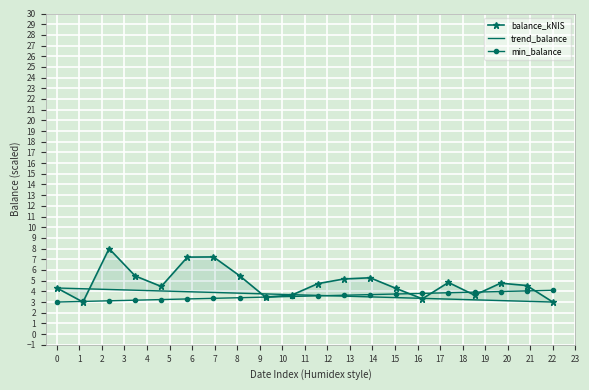

What is the value of the min_balance point at the 10th from the left?

3.5